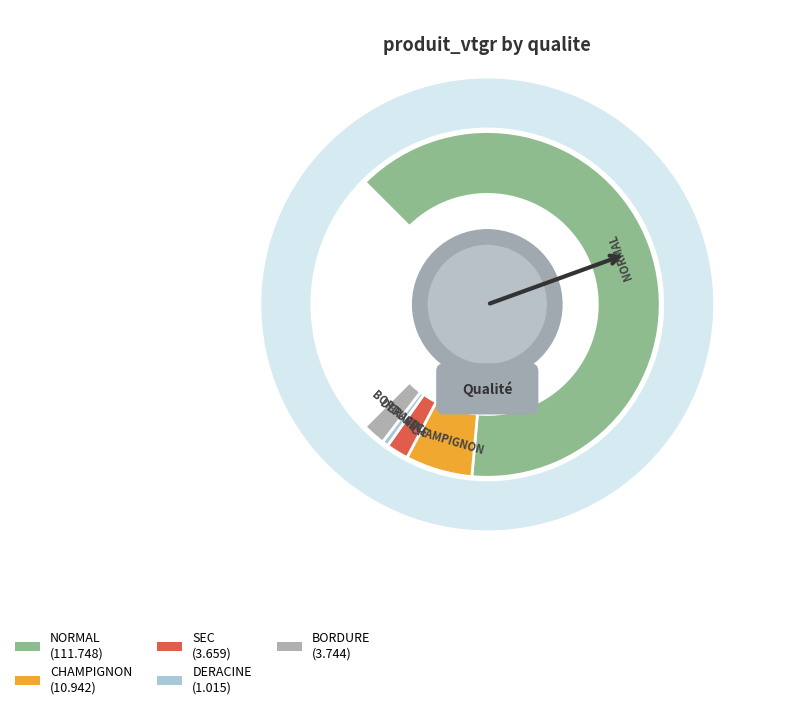

What percentage is NOT represented by SEC?

97.2%